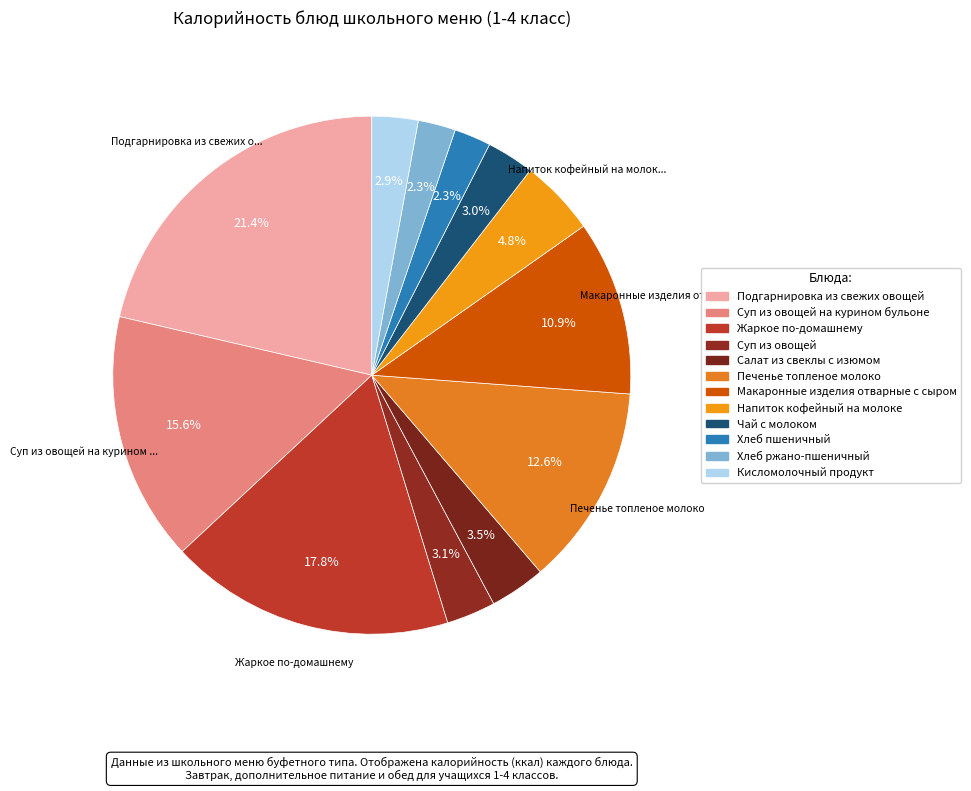

To the nearest percent, what is the average slice percentage?

8%